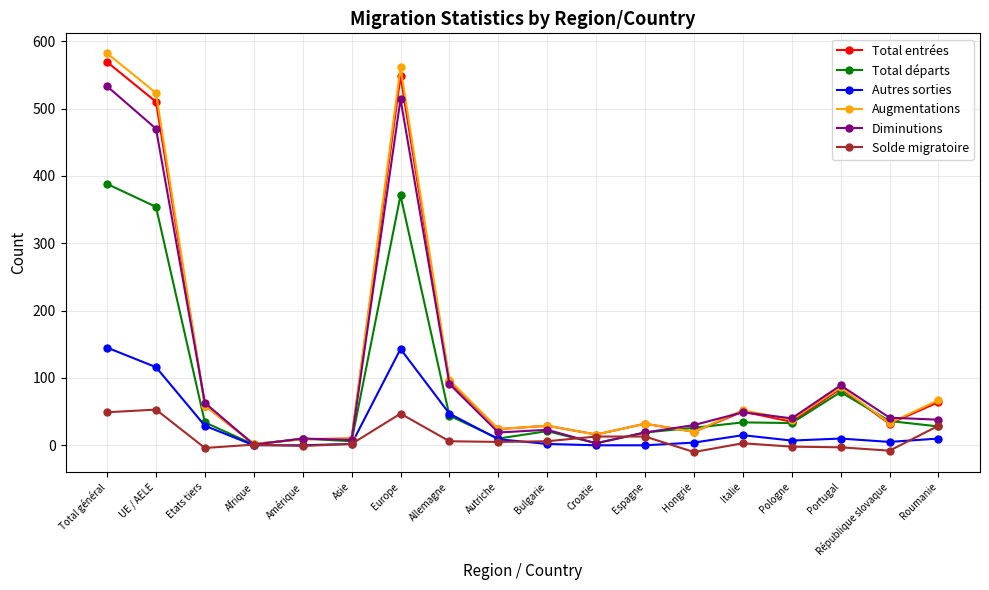

In Total entrées, how many points are lower than both neighbors (excluding endpoints)?

6